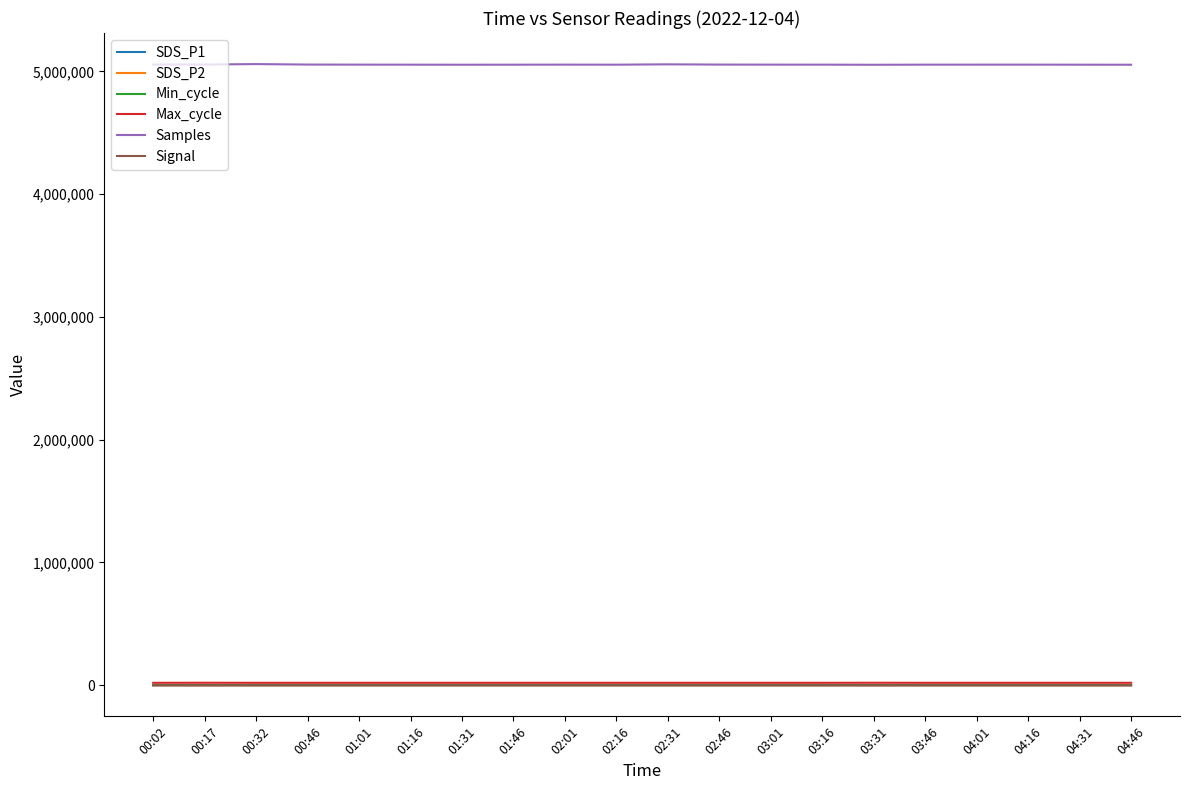

What is the sum of the SDS_P2 values at 00:32 and 00:17?

24.8